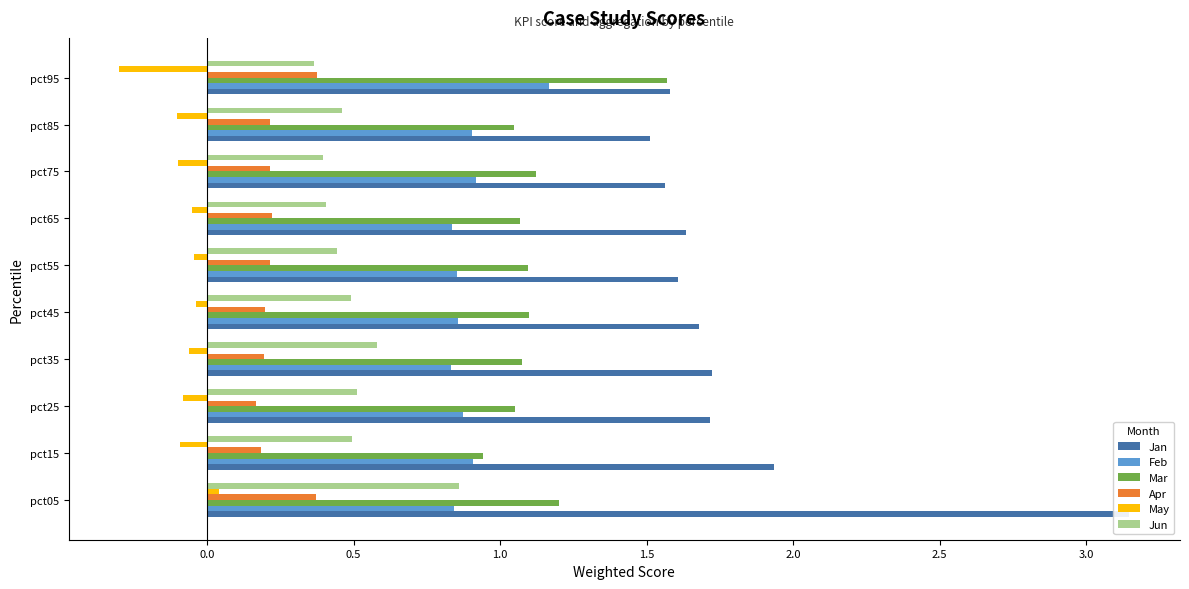

Which series changed the most between pct05 and pct95?

Jan